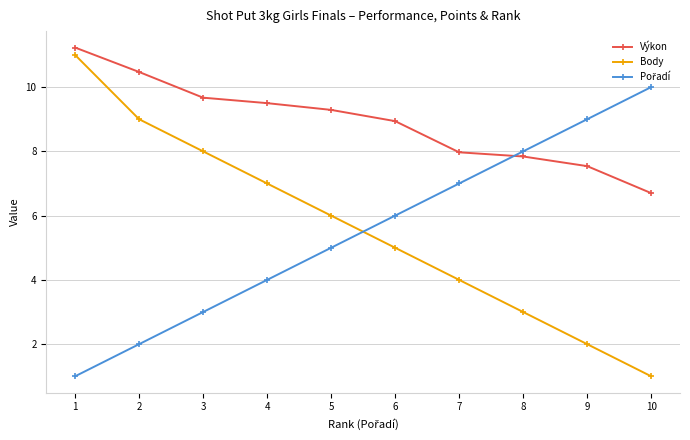

What is the difference between the highest and lowest values at 1?

10.2